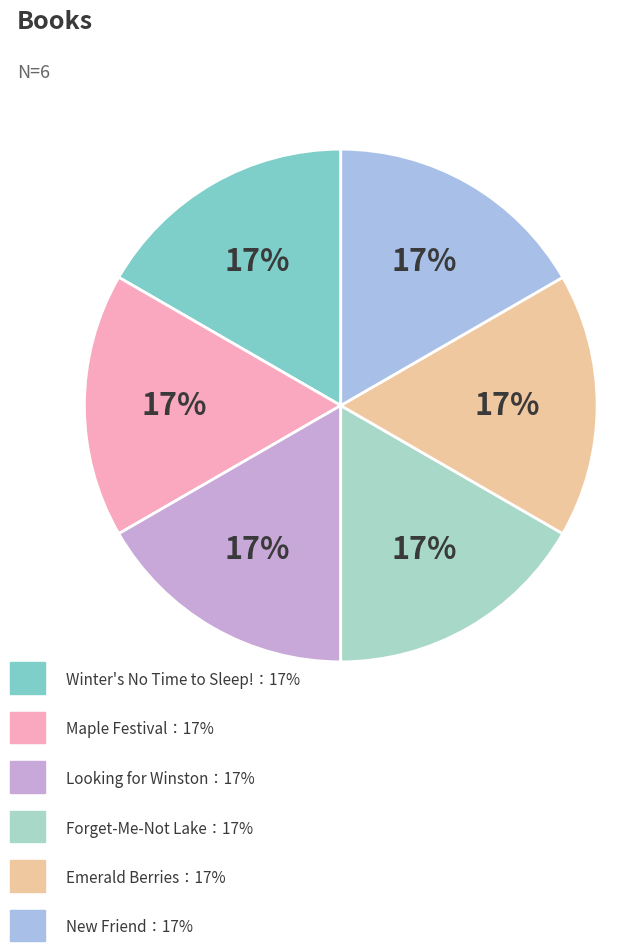

Count the number of slices in the pie.

6